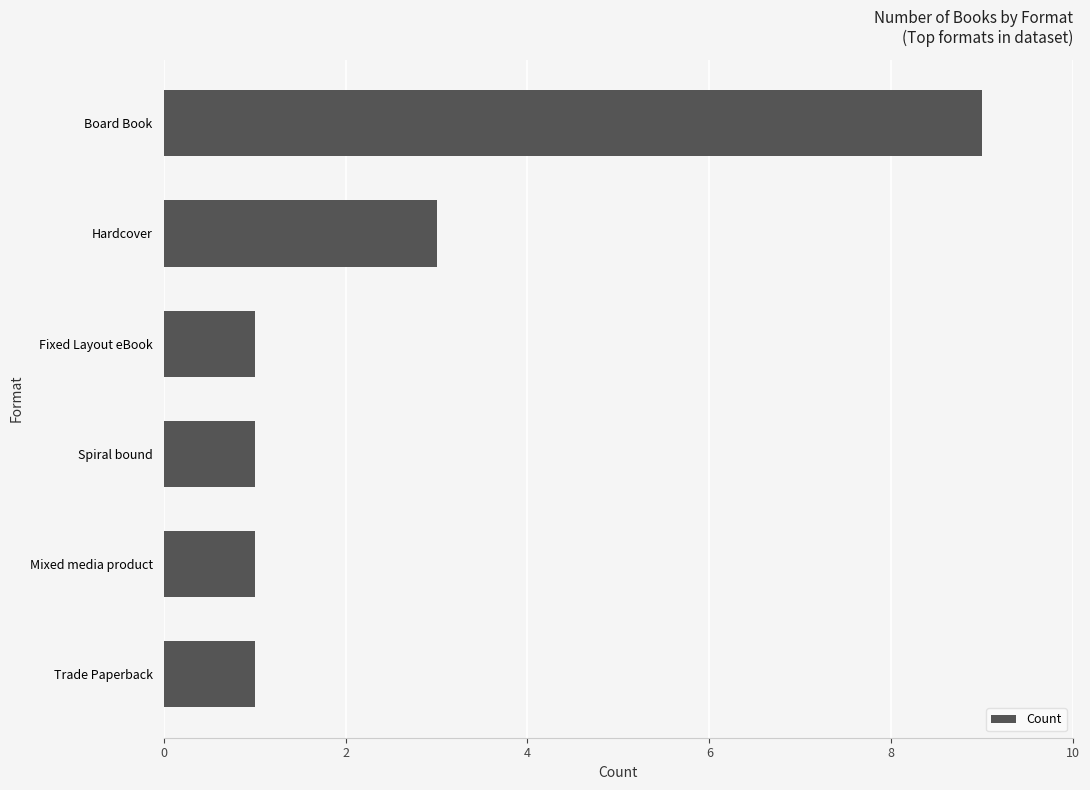

What is the difference between the second highest and minimum values?

2